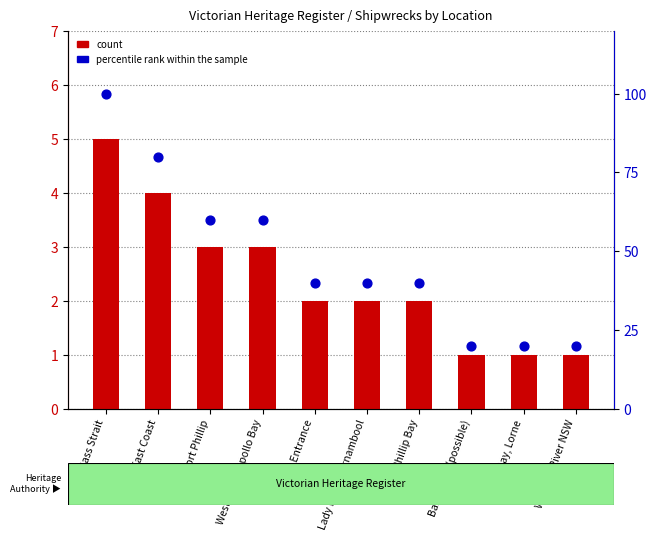

What is the total value across all series at East Coast?

84